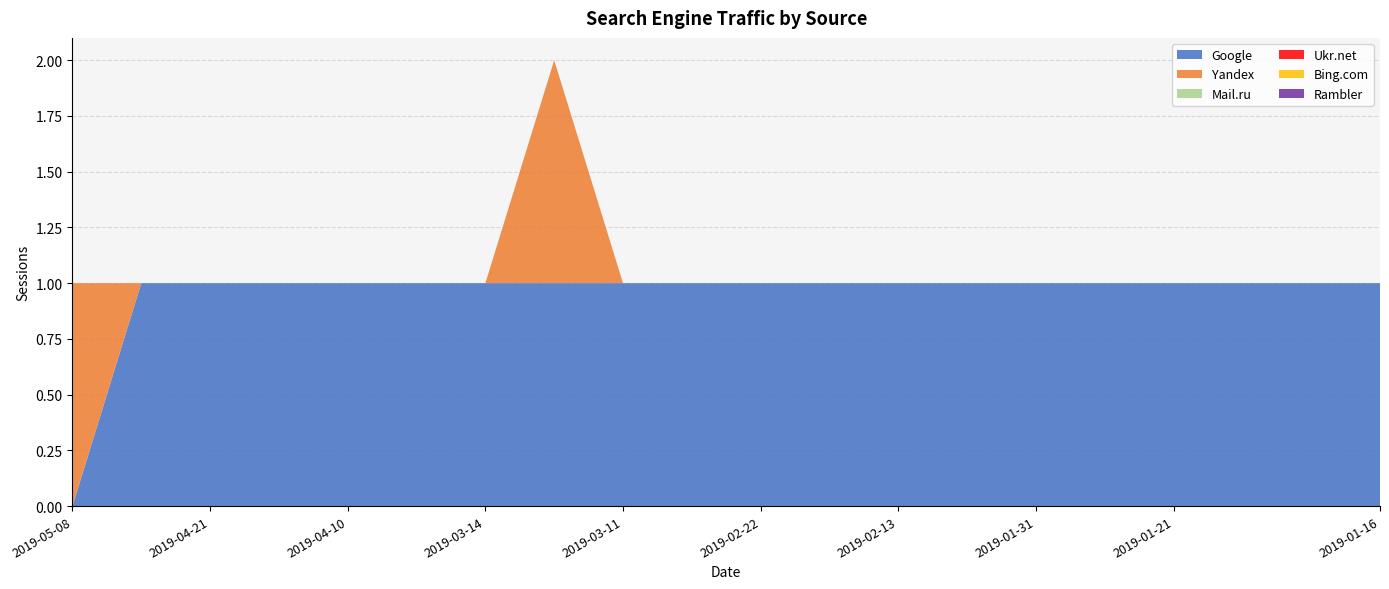

Reading right to left, transcribe all the data shown in this chart.

Google: 2019-01-16=1	2019-01-17=1	2019-01-18=1	2019-01-21=1	2019-01-28=1	2019-01-31=1	2019-02-04=1	2019-02-13=1	2019-02-15=1	2019-02-22=1	2019-03-05=1	2019-03-11=1	2019-03-12=1	2019-03-14=1	2019-03-26=1	2019-04-10=1	2019-04-11=1	2019-04-21=1	2019-04-30=1	2019-05-08=0
Yandex: 2019-01-16=0	2019-01-17=0	2019-01-18=0	2019-01-21=0	2019-01-28=0	2019-01-31=0	2019-02-04=0	2019-02-13=0	2019-02-15=0	2019-02-22=0	2019-03-05=0	2019-03-11=0	2019-03-12=1	2019-03-14=0	2019-03-26=0	2019-04-10=0	2019-04-11=0	2019-04-21=0	2019-04-30=0	2019-05-08=1
Mail.ru: 2019-01-16=0	2019-01-17=0	2019-01-18=0	2019-01-21=0	2019-01-28=0	2019-01-31=0	2019-02-04=0	2019-02-13=0	2019-02-15=0	2019-02-22=0	2019-03-05=0	2019-03-11=0	2019-03-12=0	2019-03-14=0	2019-03-26=0	2019-04-10=0	2019-04-11=0	2019-04-21=0	2019-04-30=0	2019-05-08=0
Ukr.net: 2019-01-16=0	2019-01-17=0	2019-01-18=0	2019-01-21=0	2019-01-28=0	2019-01-31=0	2019-02-04=0	2019-02-13=0	2019-02-15=0	2019-02-22=0	2019-03-05=0	2019-03-11=0	2019-03-12=0	2019-03-14=0	2019-03-26=0	2019-04-10=0	2019-04-11=0	2019-04-21=0	2019-04-30=0	2019-05-08=0
Bing.com: 2019-01-16=0	2019-01-17=0	2019-01-18=0	2019-01-21=0	2019-01-28=0	2019-01-31=0	2019-02-04=0	2019-02-13=0	2019-02-15=0	2019-02-22=0	2019-03-05=0	2019-03-11=0	2019-03-12=0	2019-03-14=0	2019-03-26=0	2019-04-10=0	2019-04-11=0	2019-04-21=0	2019-04-30=0	2019-05-08=0
Rambler: 2019-01-16=0	2019-01-17=0	2019-01-18=0	2019-01-21=0	2019-01-28=0	2019-01-31=0	2019-02-04=0	2019-02-13=0	2019-02-15=0	2019-02-22=0	2019-03-05=0	2019-03-11=0	2019-03-12=0	2019-03-14=0	2019-03-26=0	2019-04-10=0	2019-04-11=0	2019-04-21=0	2019-04-30=0	2019-05-08=0